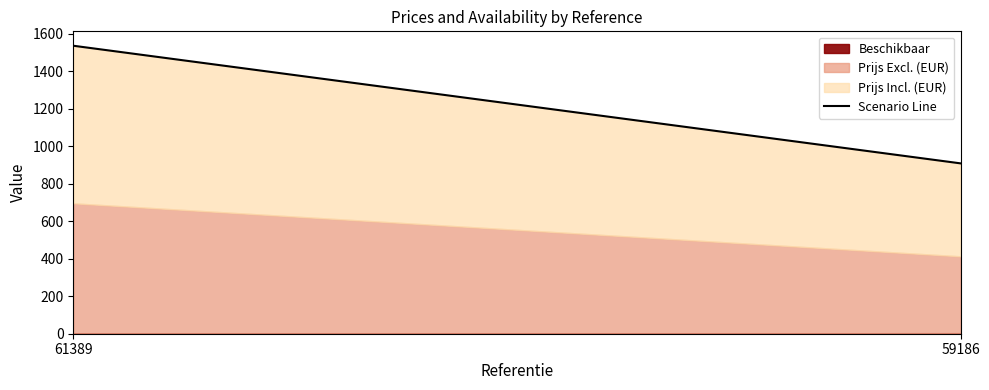

Which series has the largest total across all categories?

Prijs Incl. (EUR)